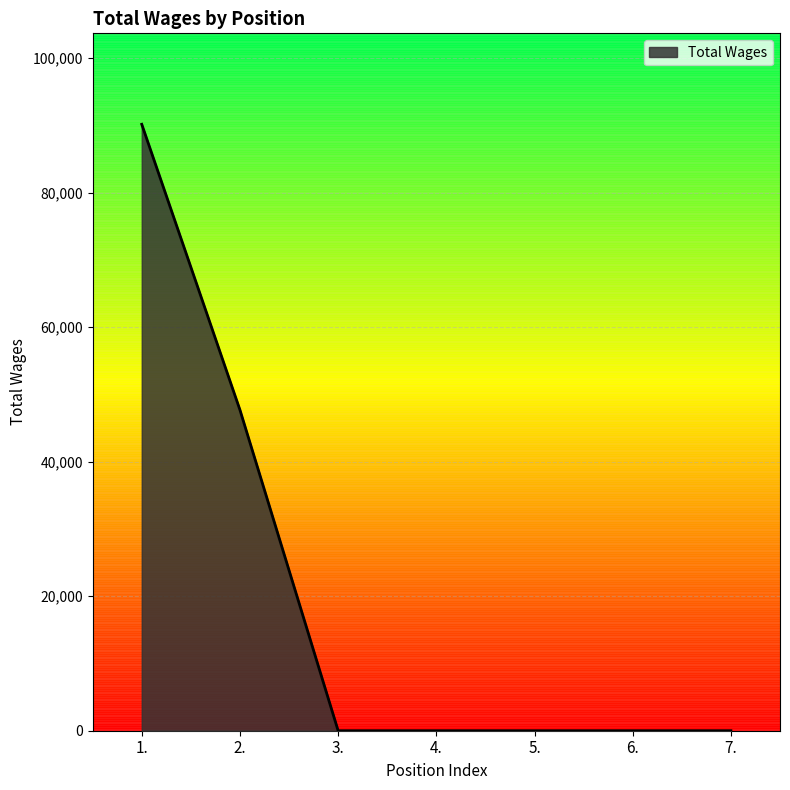

Reading left to right, list all the values displayed in this chart.

90171	47702	0	0	0	0	0